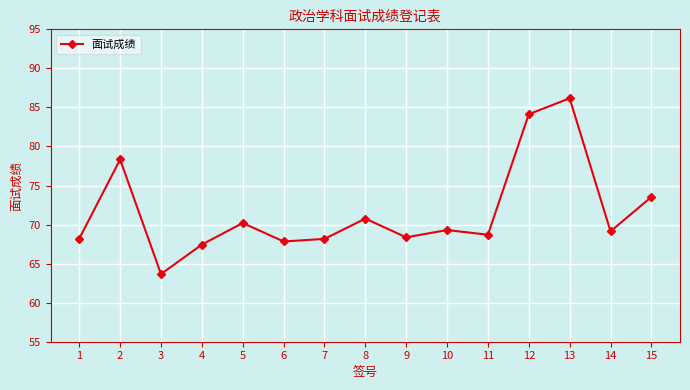

How many interior local peaks (higher than both neighbors) does the data have?

5